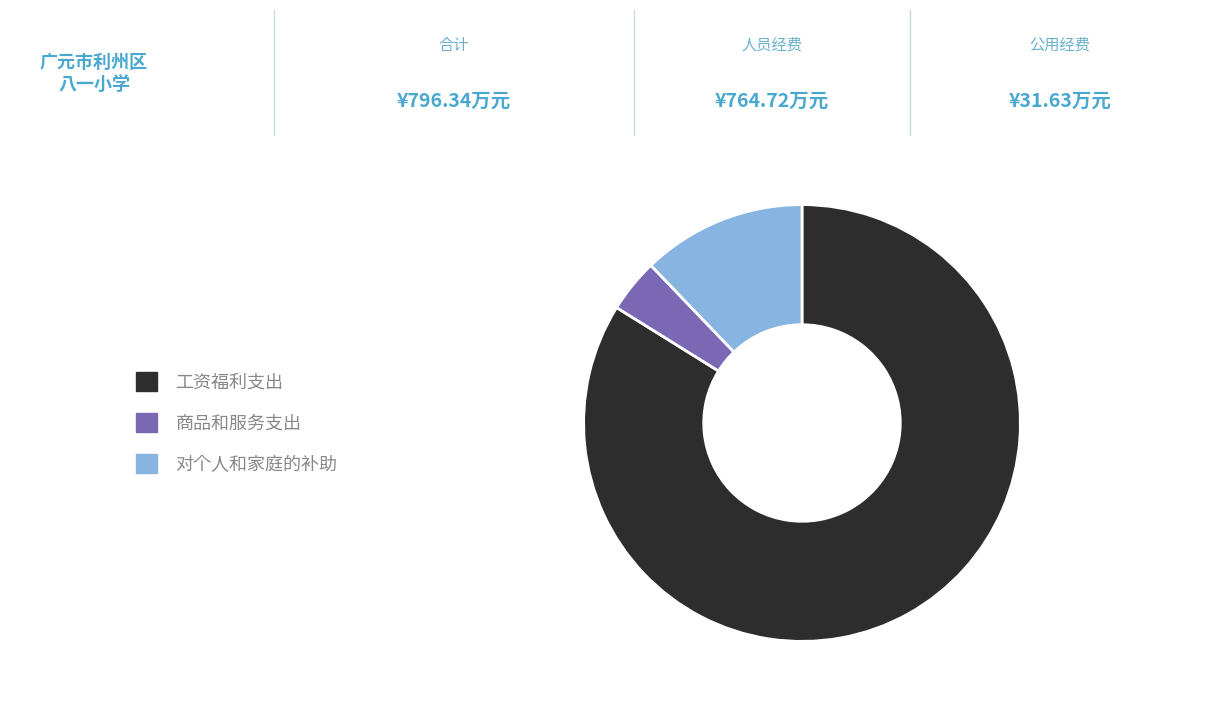

Rank the categories by value from highest to lowest.

工资福利支出, 对个人和家庭的补助, 商品和服务支出